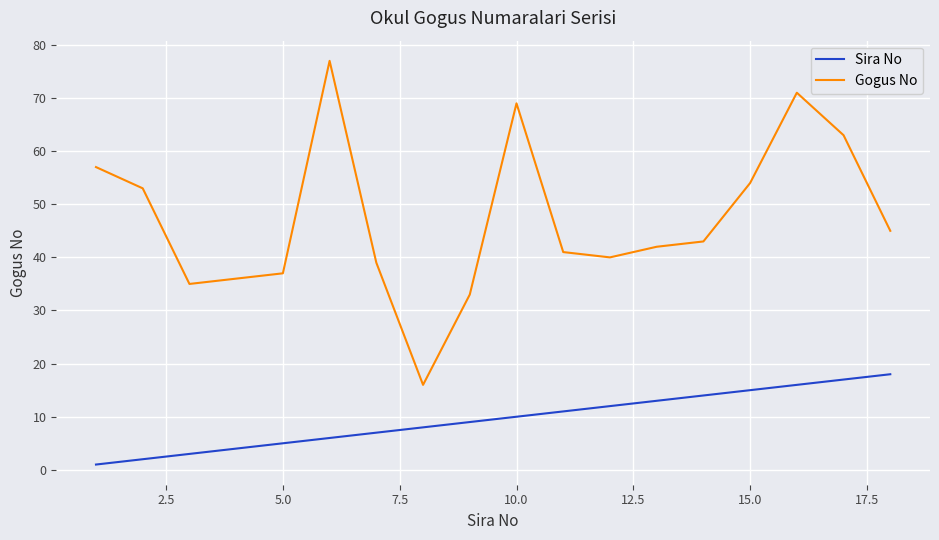

True or false: Gogus No and Sira No cross at least once.

False